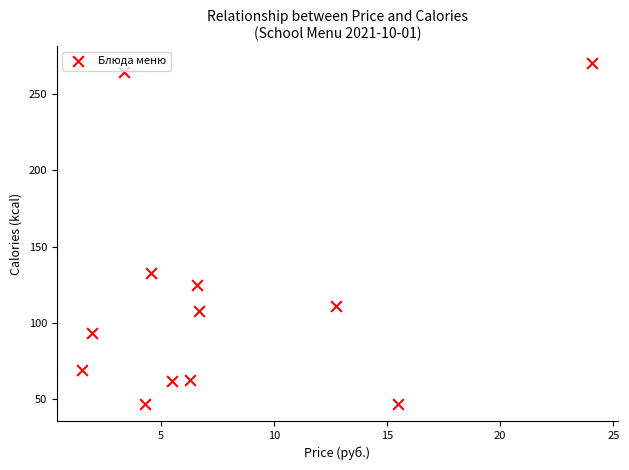

What is the average X value?

7.8